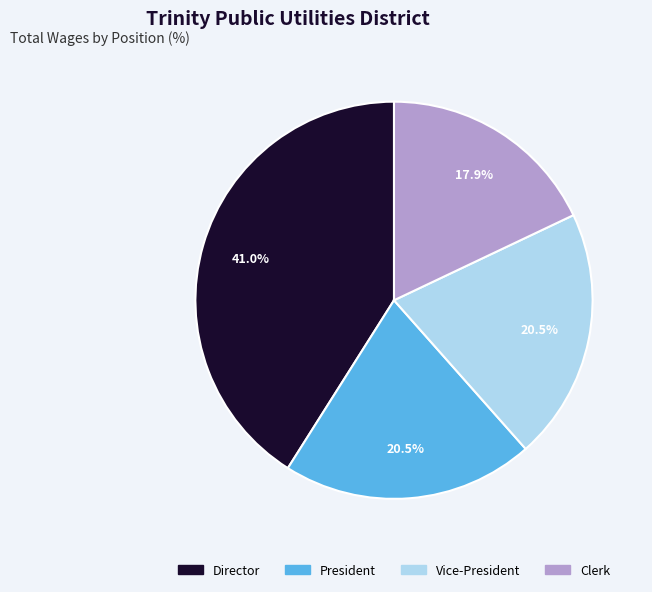

To the nearest percent, what is the difference between the Director and President slice percentages?

21%